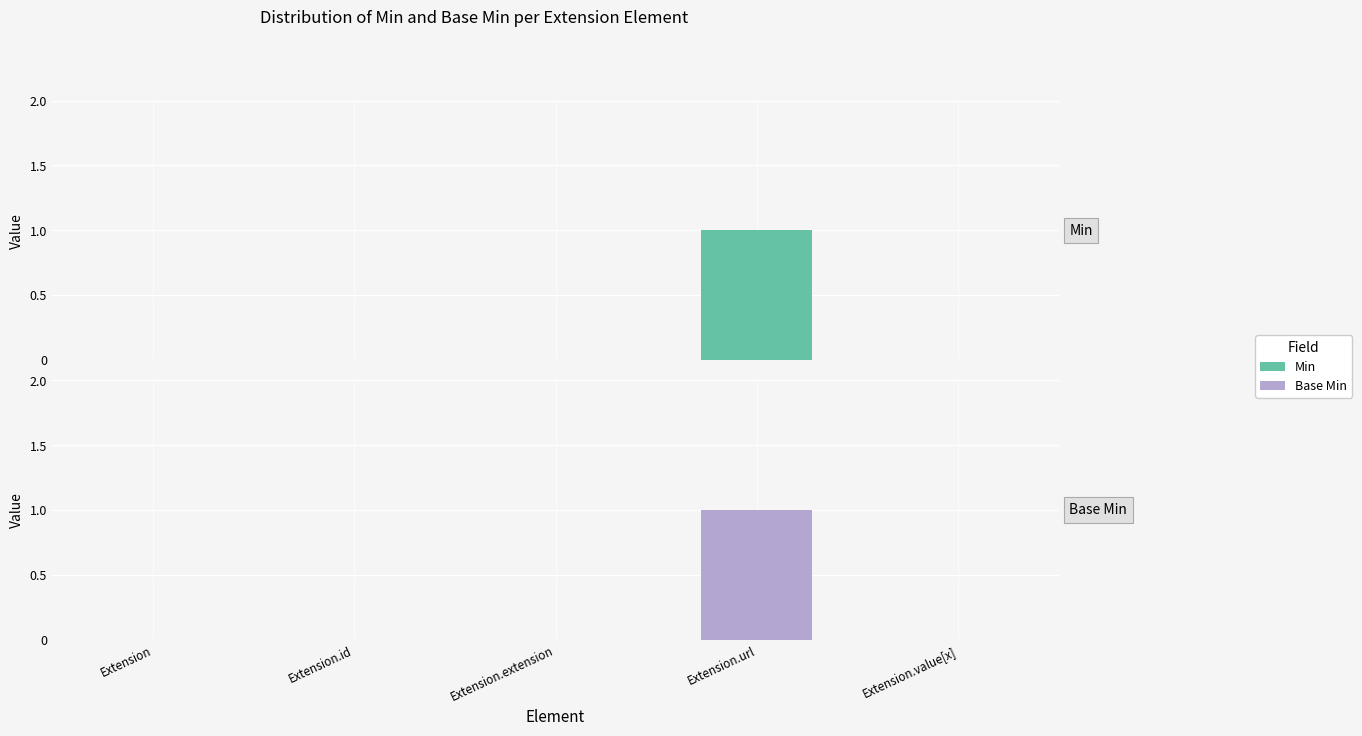

What is the sum of all Base Min values?

1